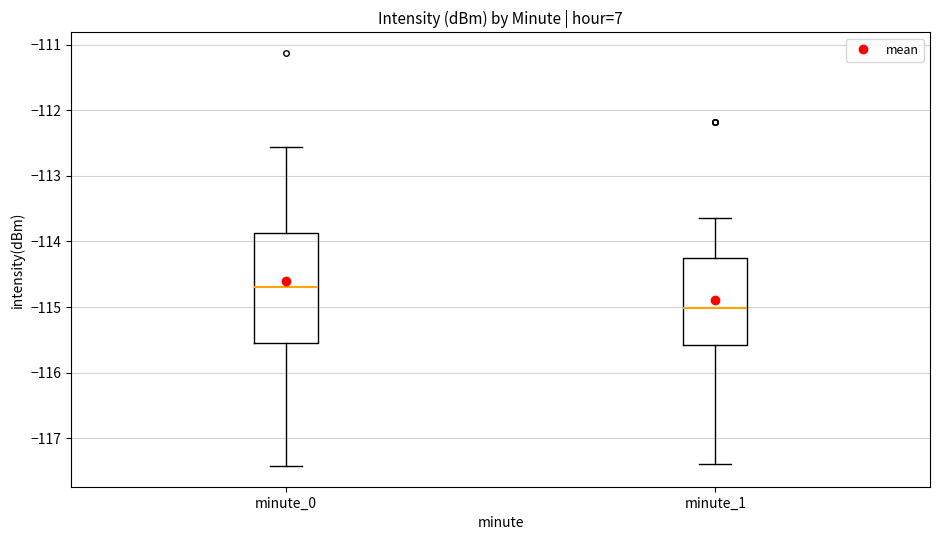

Which box is the tallest, from its lower edge to its upper edge?

minute_0